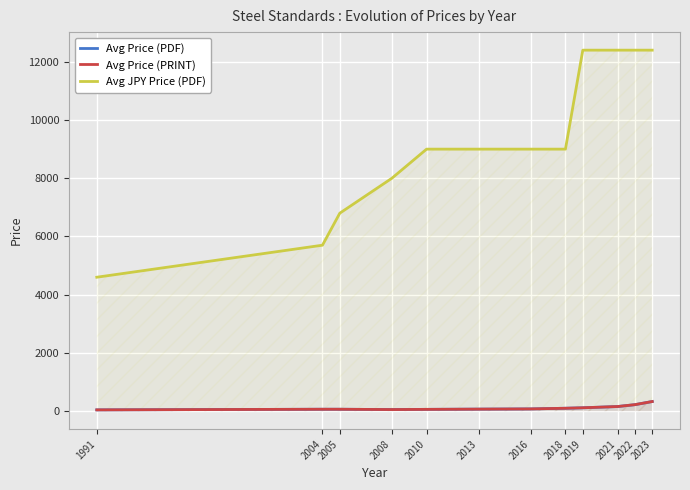

How many lines are shown in the chart?

3